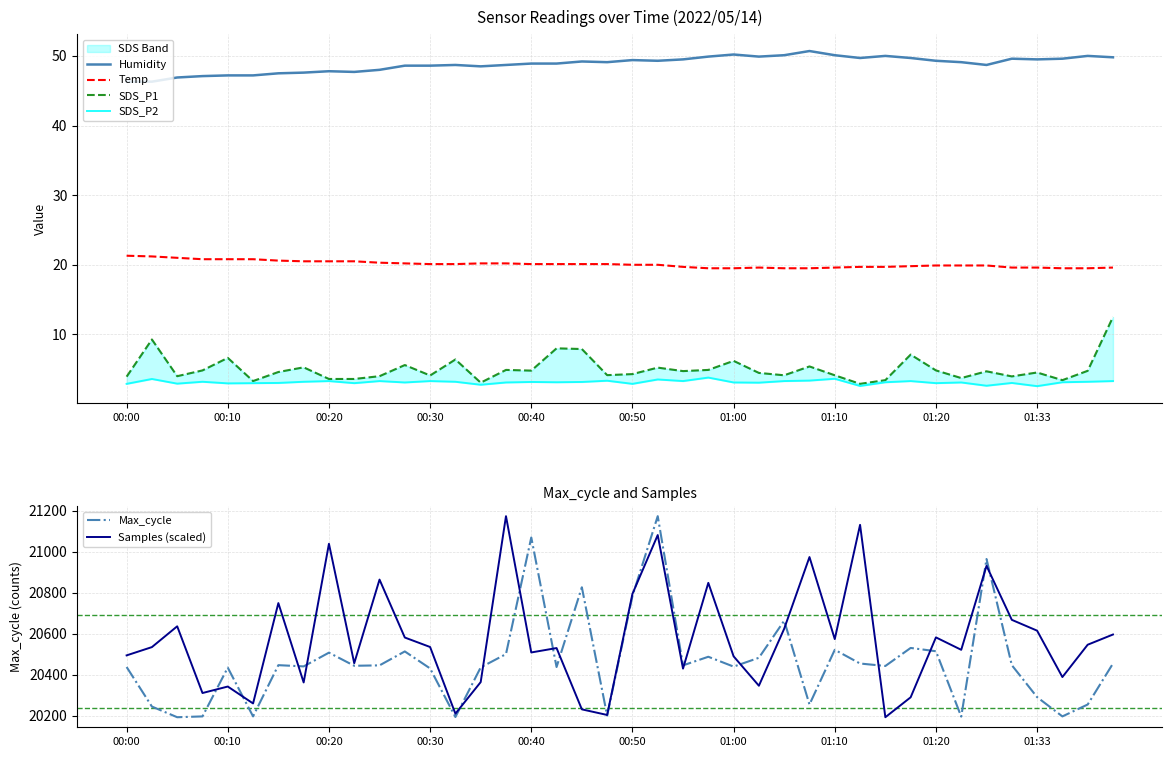

True or false: Temp and Humidity cross at least once.

False